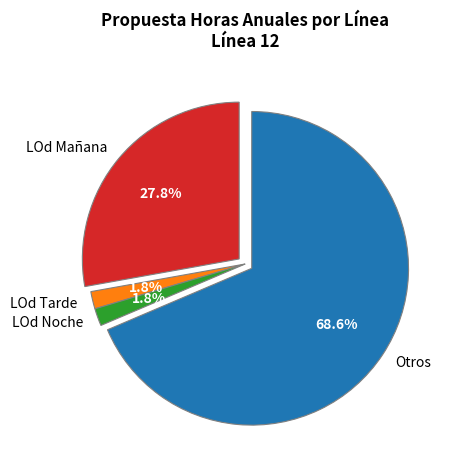

To the nearest percent, what portion does LOd Tarde represent?

2%